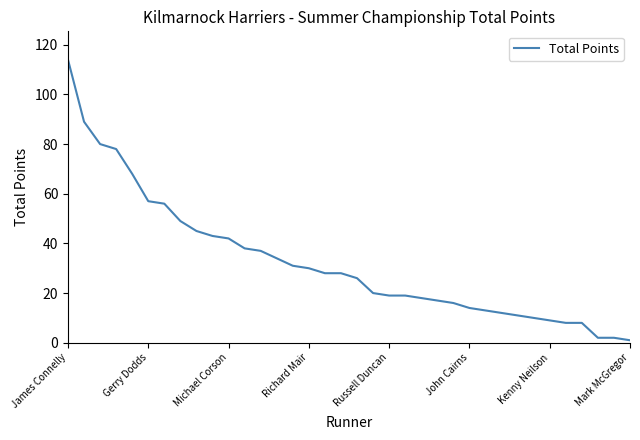

Count the number of categories in the chart.

36